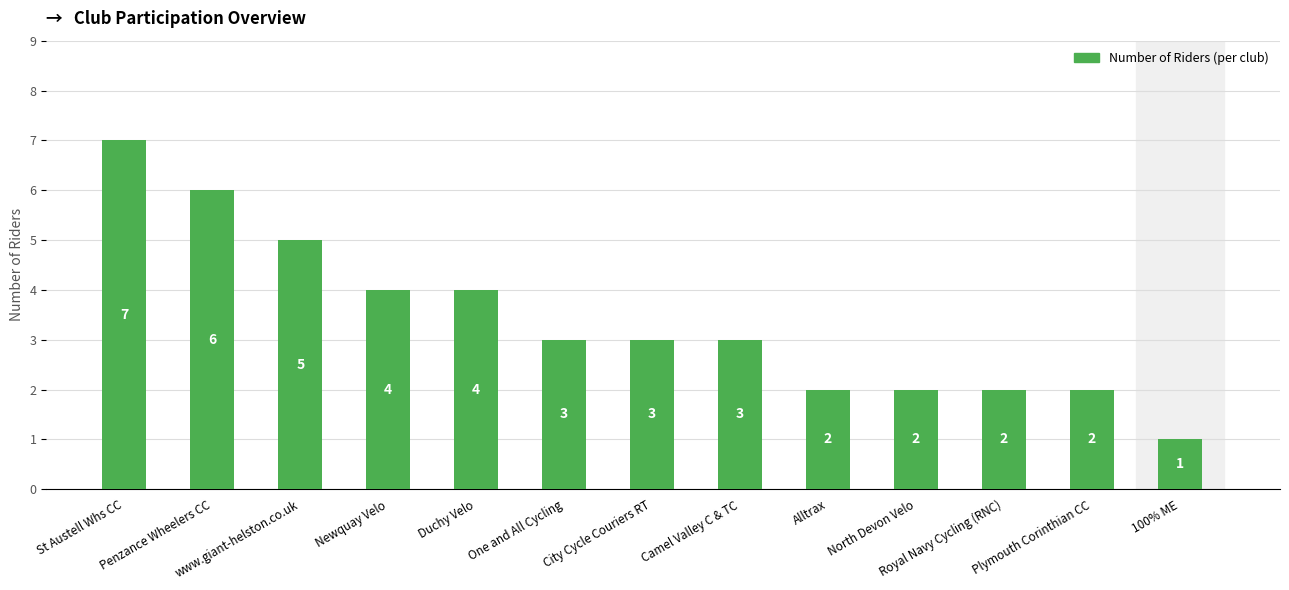

What is the greatest value displayed?

7